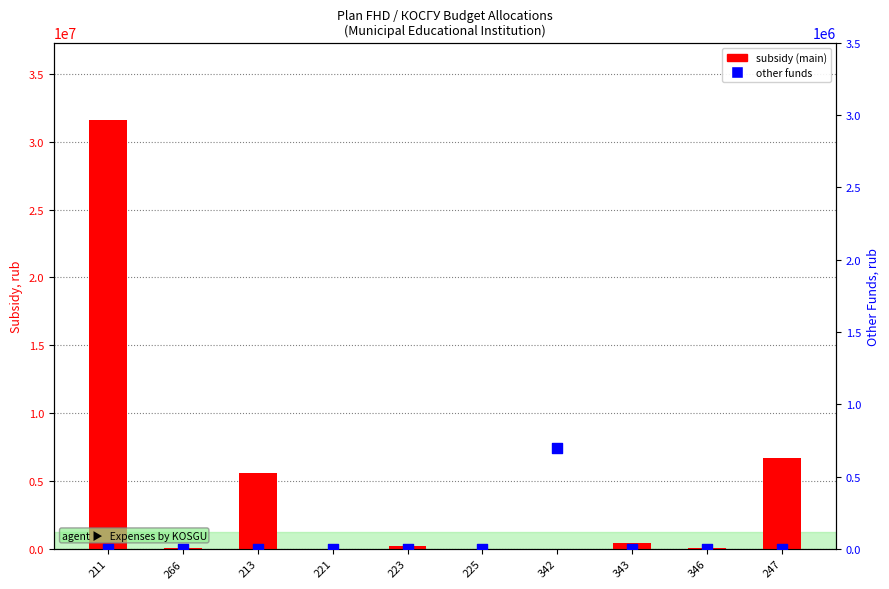

What is the total value across all series at 346?

67000